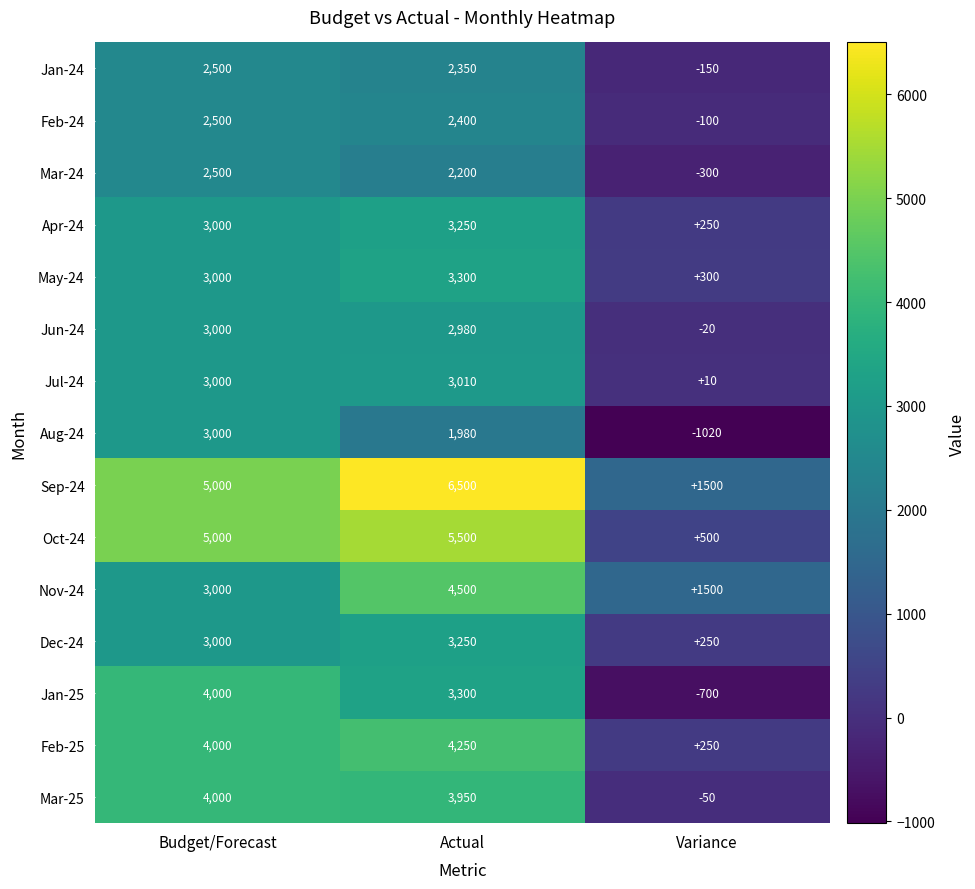

Which series has the largest total across all categories?

Sep-24